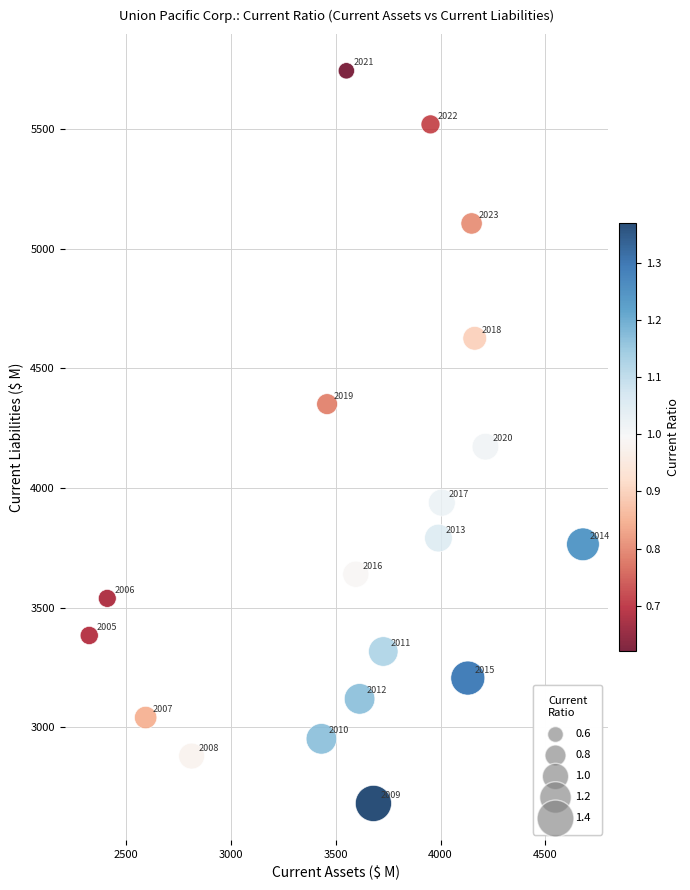

What is the range of Y values (max minus min)?

3062